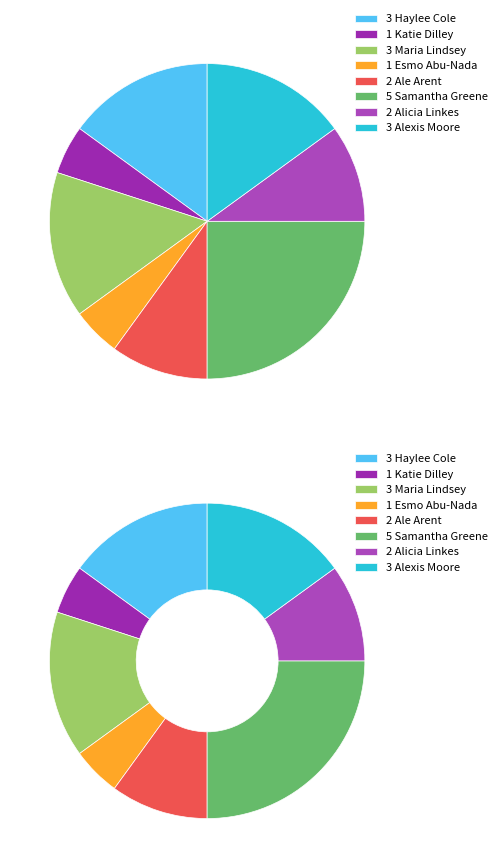

To the nearest percent, what is the combined percentage of Esmo Abu-Nada and Haylee Cole?

20%